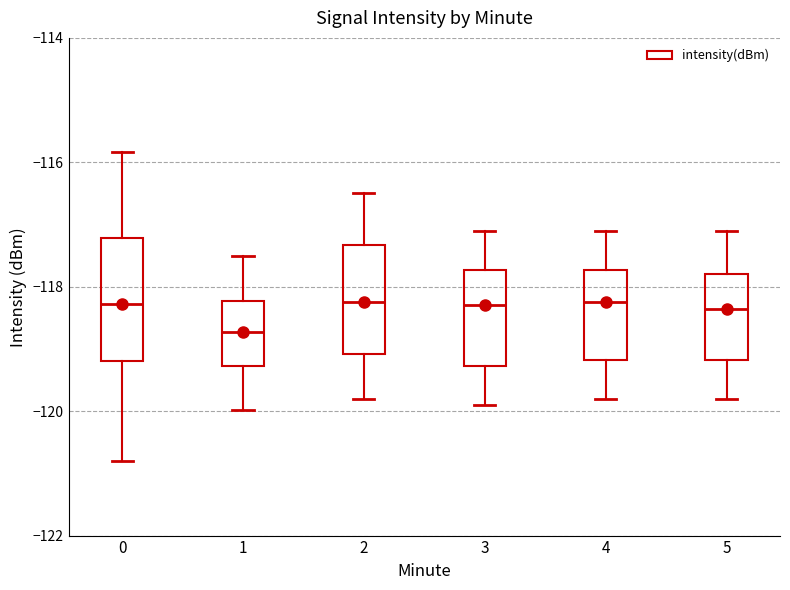

Reading left to right, transcribe this box plot: for each box, give where its median line is, the range the box spans, and where its two whiskers end, as read against the y-axis. The values are not printed on the chart, so give them approximately, as read against the axis.

0: median -118.2, box -119.2 to -117.2, whiskers -120.8 to -115.8
1: median -118.8, box -119.2 to -118.2, whiskers -120.0 to -117.4
2: median -118.2, box -119.0 to -117.4, whiskers -119.8 to -116.4
3: median -118.2, box -119.2 to -117.8, whiskers -119.8 to -117.0
4: median -118.2, box -119.2 to -117.8, whiskers -119.8 to -117.0
5: median -118.4, box -119.2 to -117.8, whiskers -119.8 to -117.0